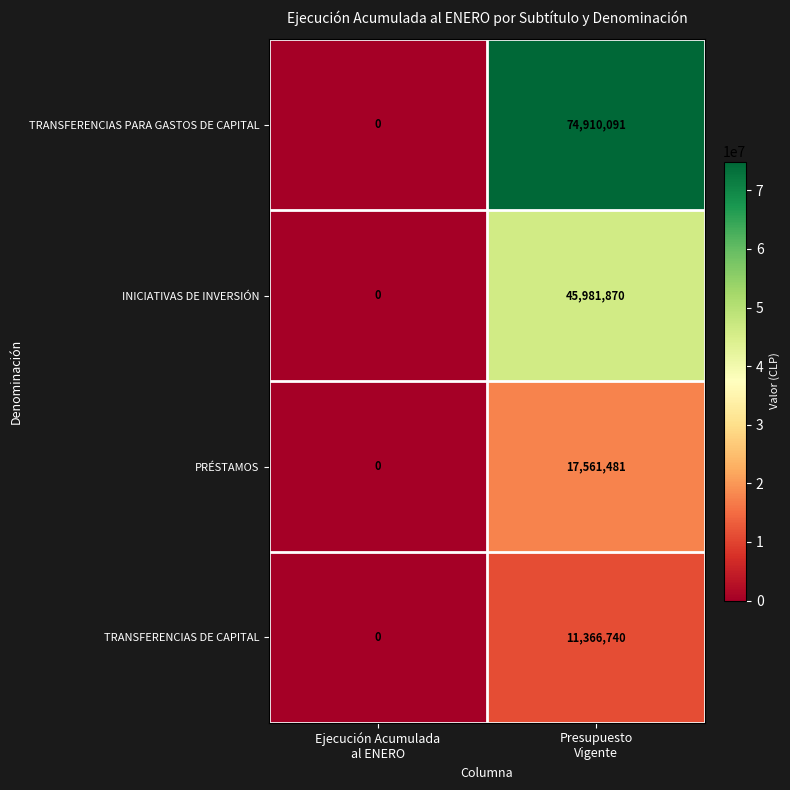

Which label corresponds to the largest value in the chart?

Presupuesto
Vigente